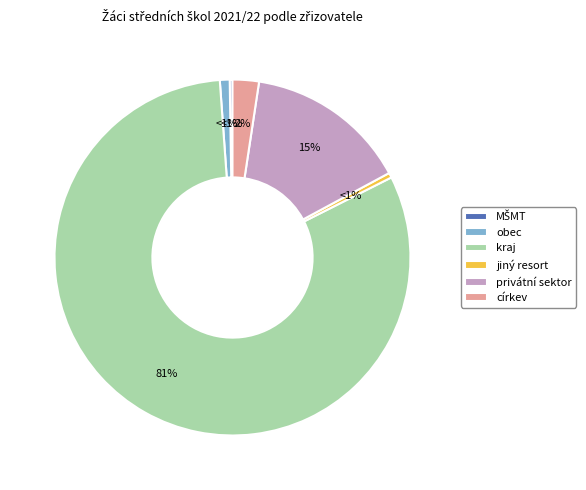

How many segments does this pie chart have?

6